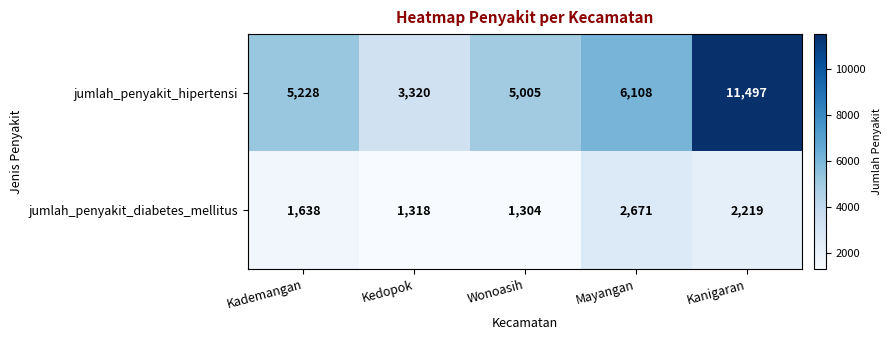

Read the jumlah_penyakit_diabetes_mellitus value at Mayangan, to the nearest 10.

2670